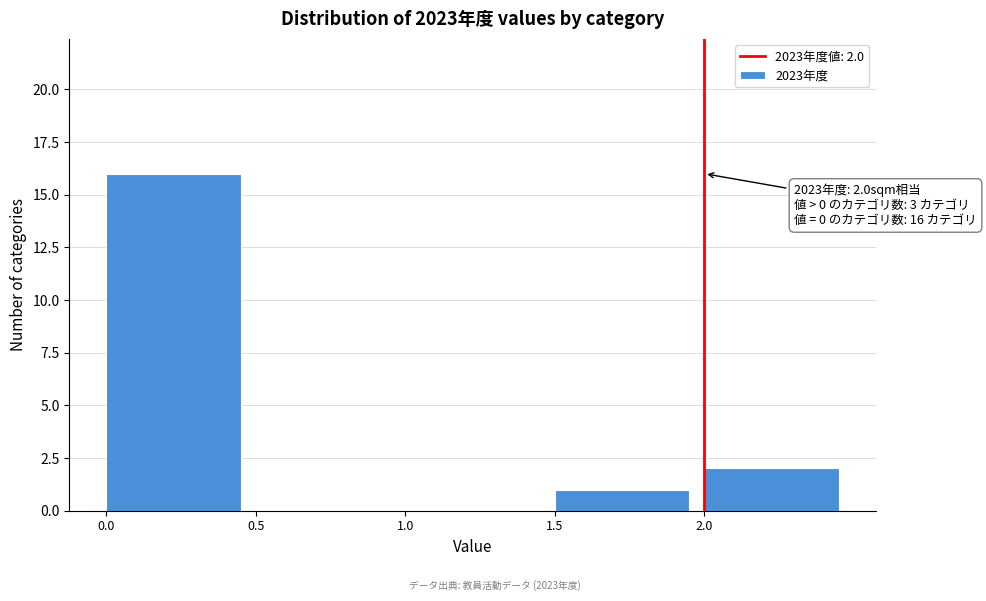

Over which range of the x-axis is the bar tallest?

0.0 to 0.5